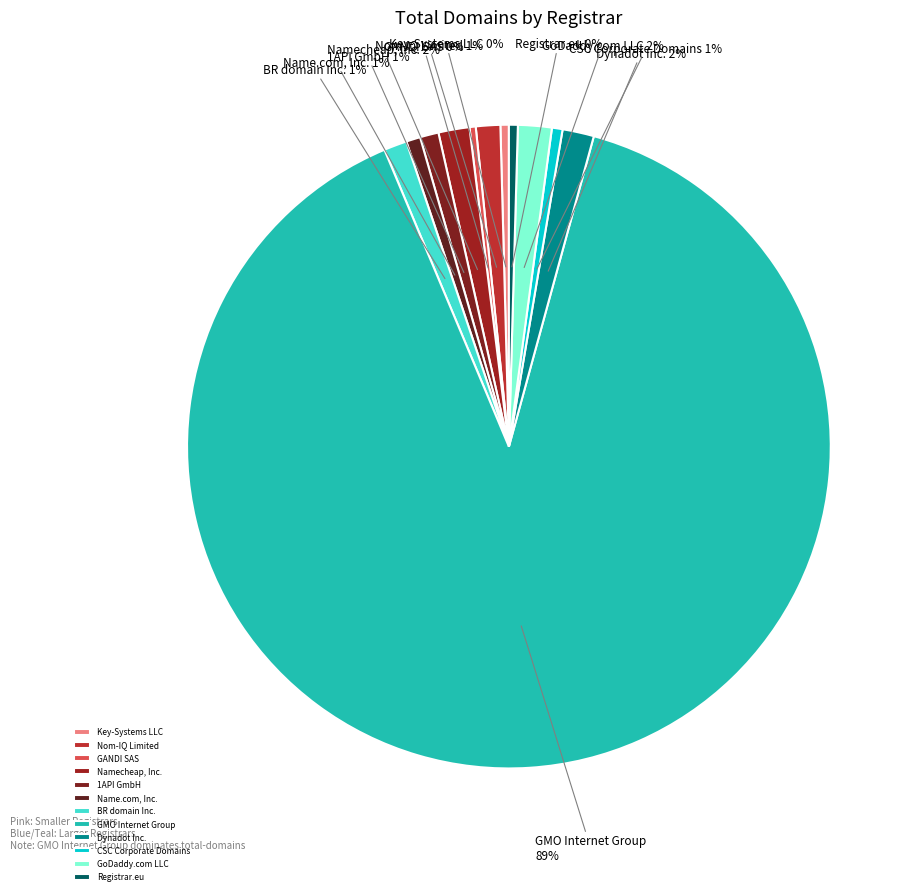

Approximately how many times larger is the value at 1API GmbH compared to Key-Systems LLC?

2.2